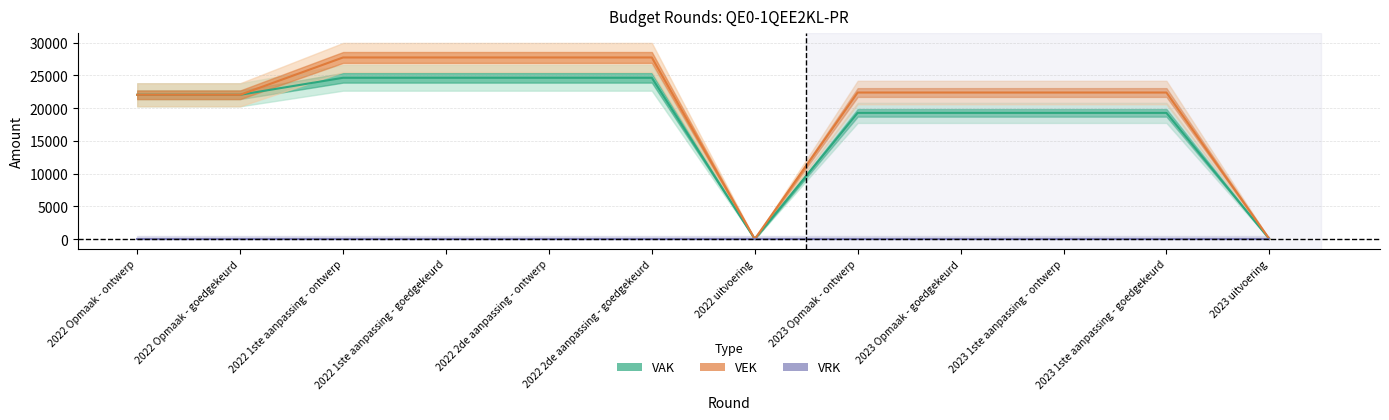

How many values in the VEK series are below 22384?

4